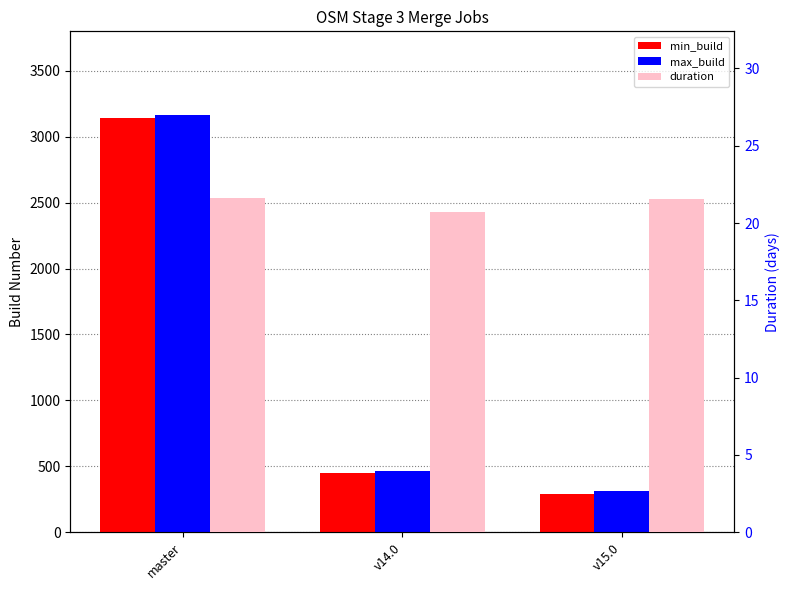

What is the greatest value displayed?

3167.0